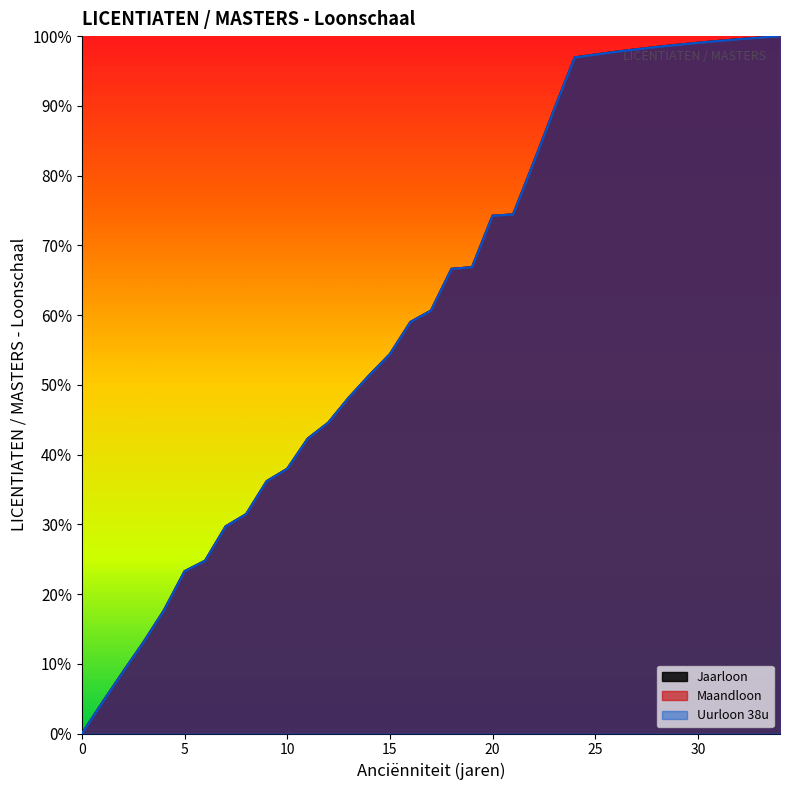

True or false: Maandloon has a value of 0.5 at 13.

True